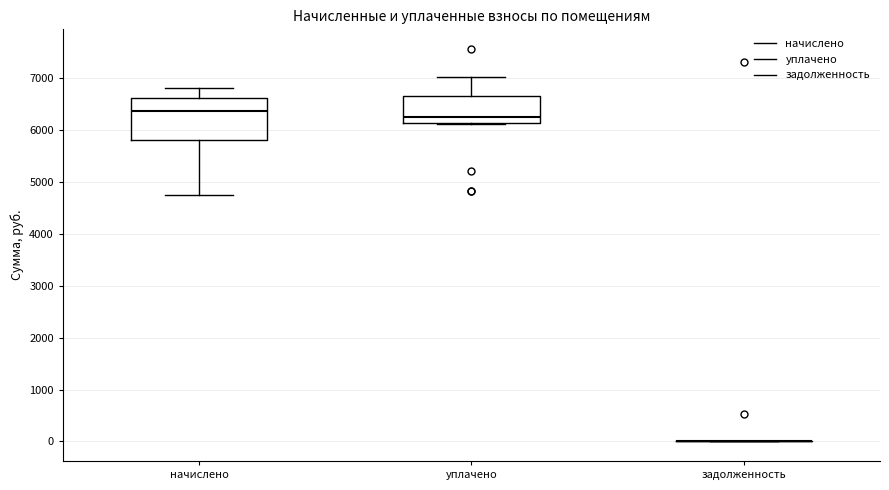

Where does the median line of the box for уплачено sit on the y-axis? The values are not printed on the chart, so give them approximately, as read against the axis.

6300